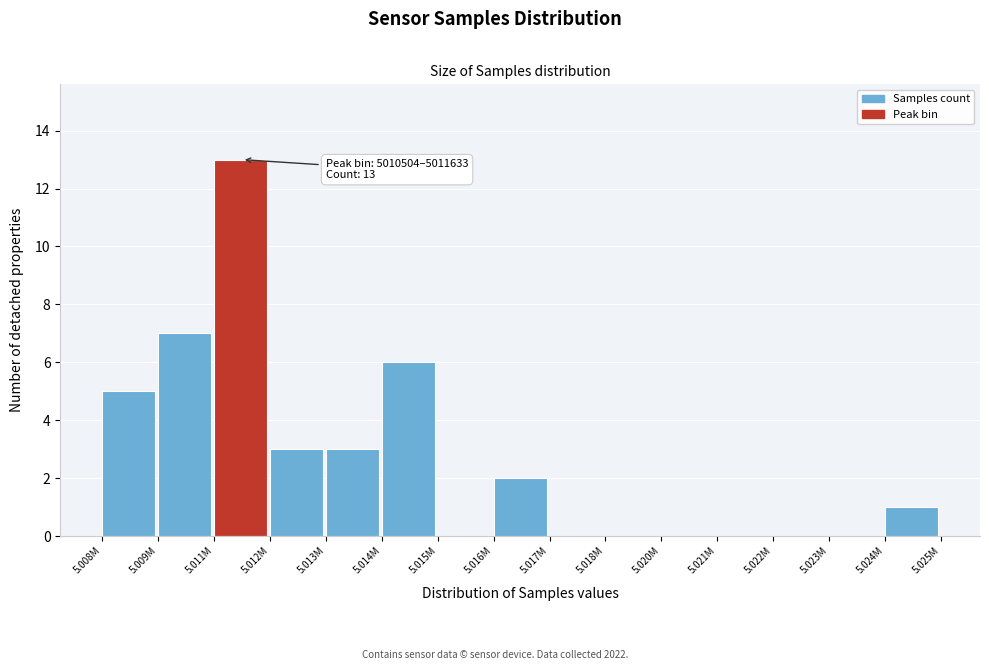

Reading left to right, transcribe all the data shown in this chart.

5.008M=5	5.009M=7	5.011M=13	5.012M=3	5.013M=3	5.014M=6	5.015M=0	5.016M=2	5.017M=0	5.018M=0	5.020M=0	5.021M=0	5.022M=0	5.023M=0	5.024M=1